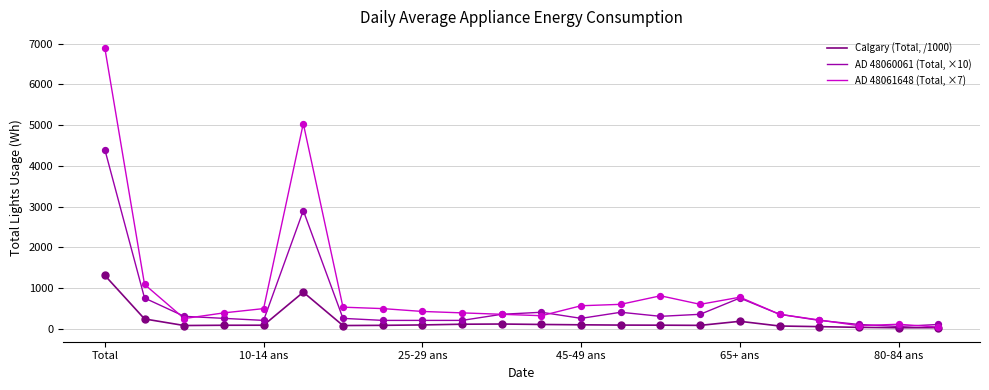

Rank the series by their average value, from lowest to highest.

Calgary (Total, /1000), AD 48060061 (Total, ×10), AD 48061648 (Total, ×7)